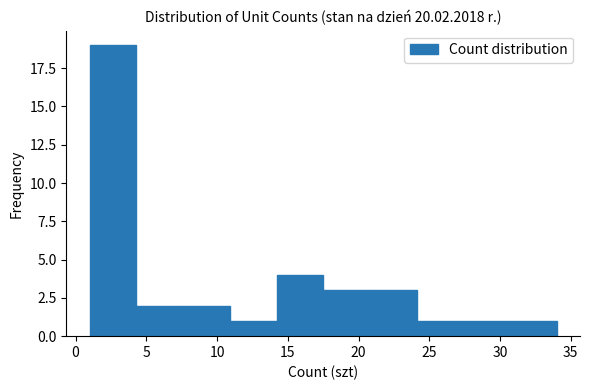

What is the height of the bar covering 7.6 to 10.9 on the x-axis? Neither the bar edges nor the heights are printed on the chart, so give them approximately, as read against the axes.

2